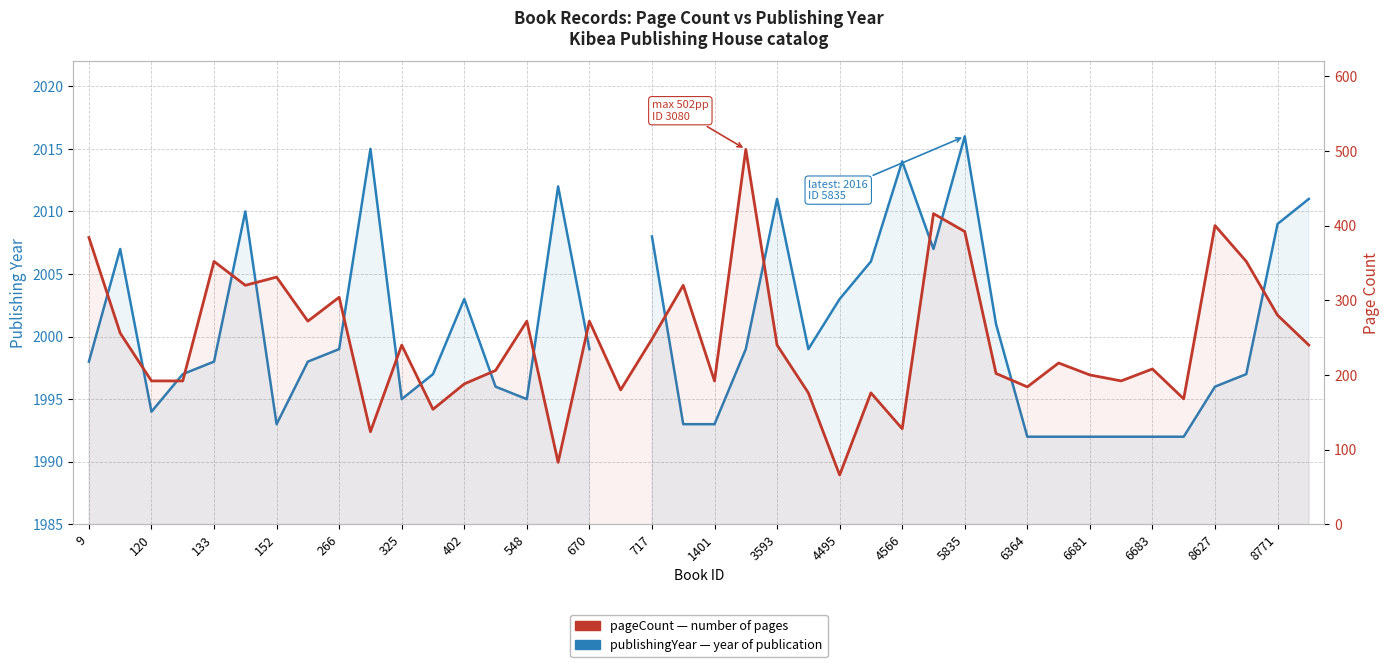

Between 6681 and 37, which is larger?

6681